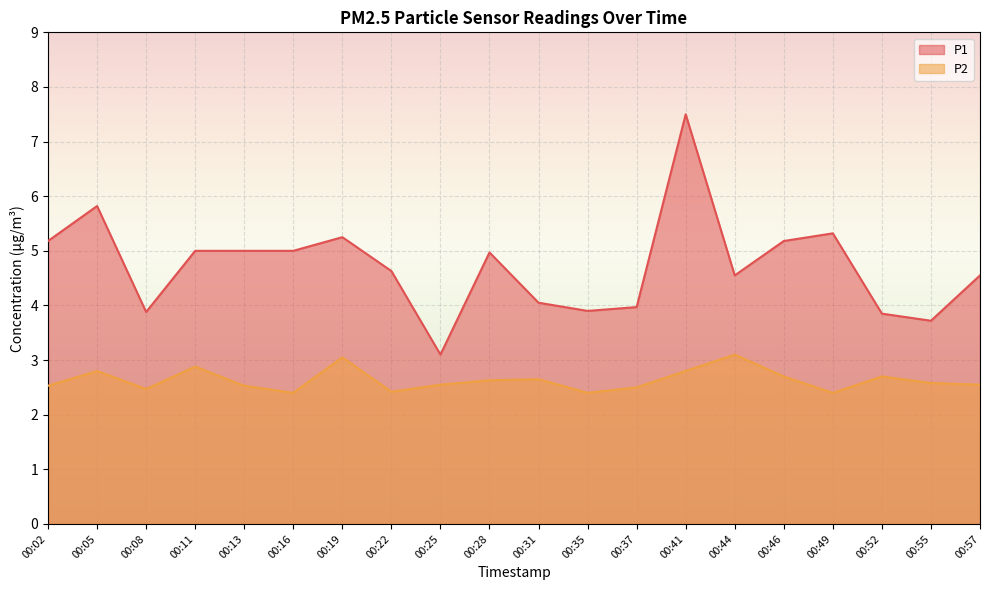

What is the minimum value for P1?

3.1